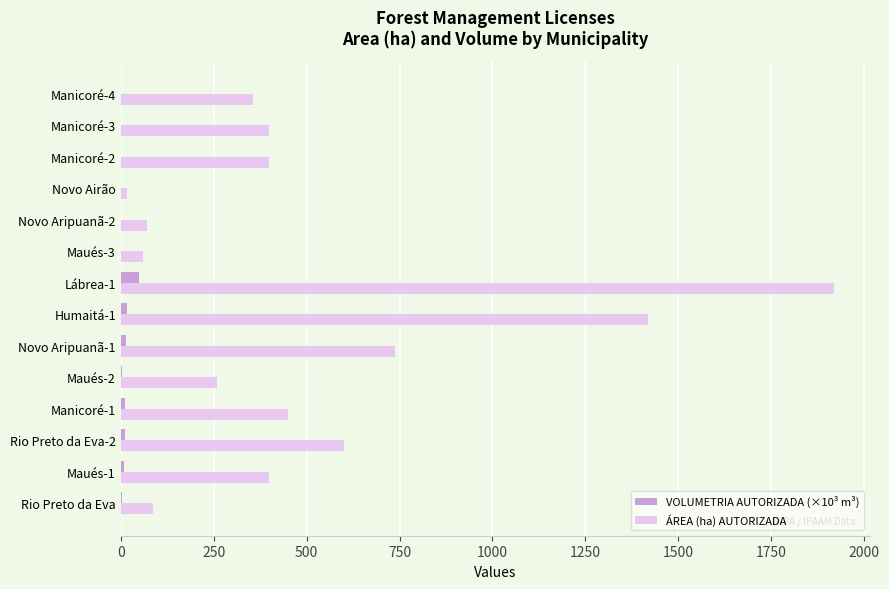

Is the value of VOLUMETRIA AUTORIZADA (×10³ m³) at Novo Airão greater than the value of ÁREA (ha) AUTORIZADA at Manicoré-1?

No